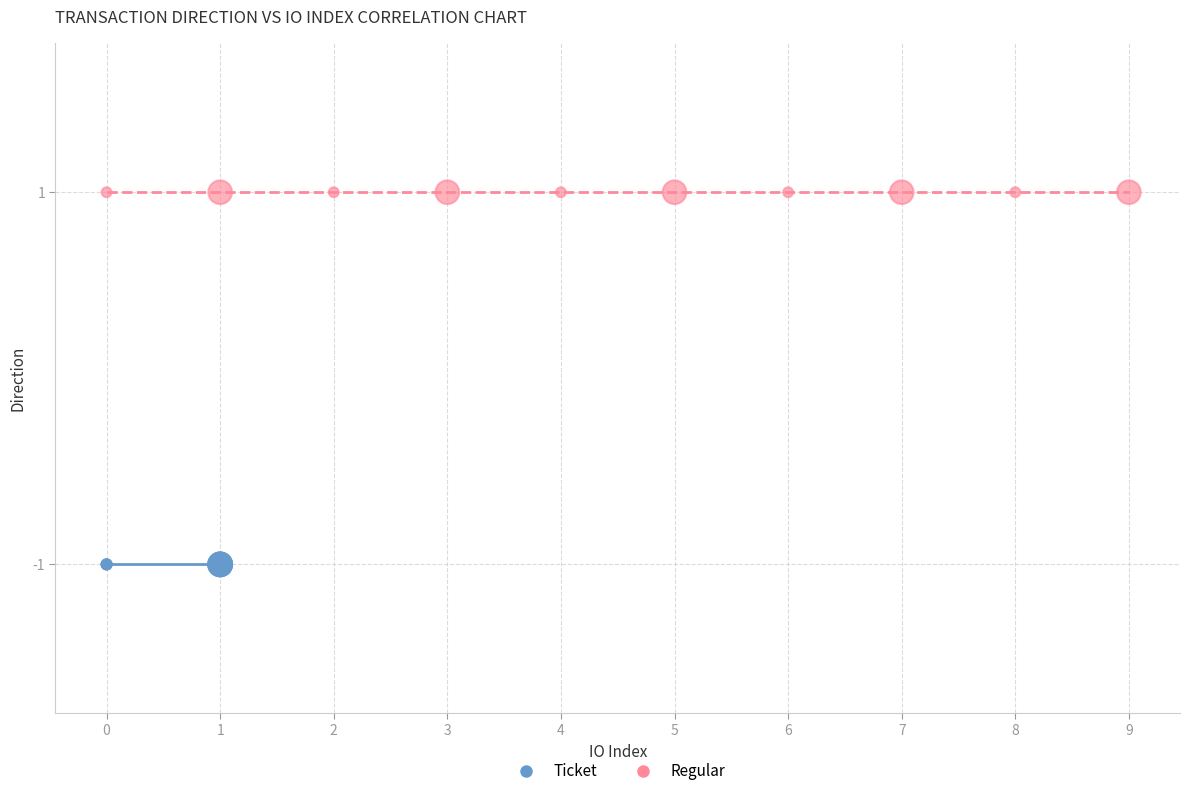

What are all the series names shown in the legend?

Ticket, Regular